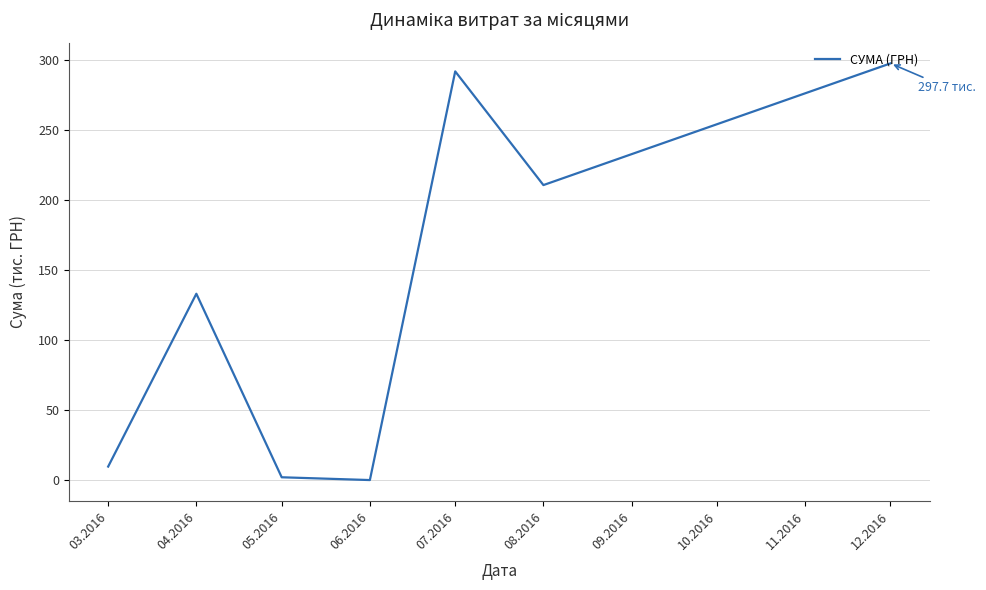

How many interior local valleys (lower than both neighbors) does the data have?

2